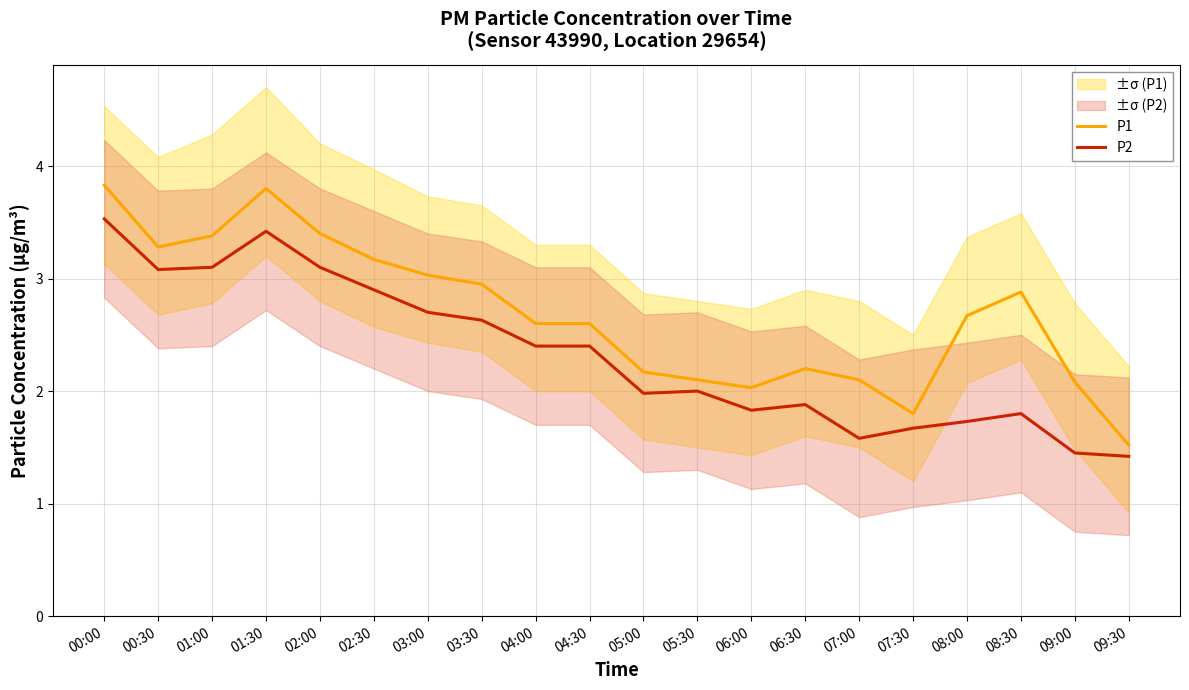

What is the difference between the maximum and minimum values in the P2 series?

2.1